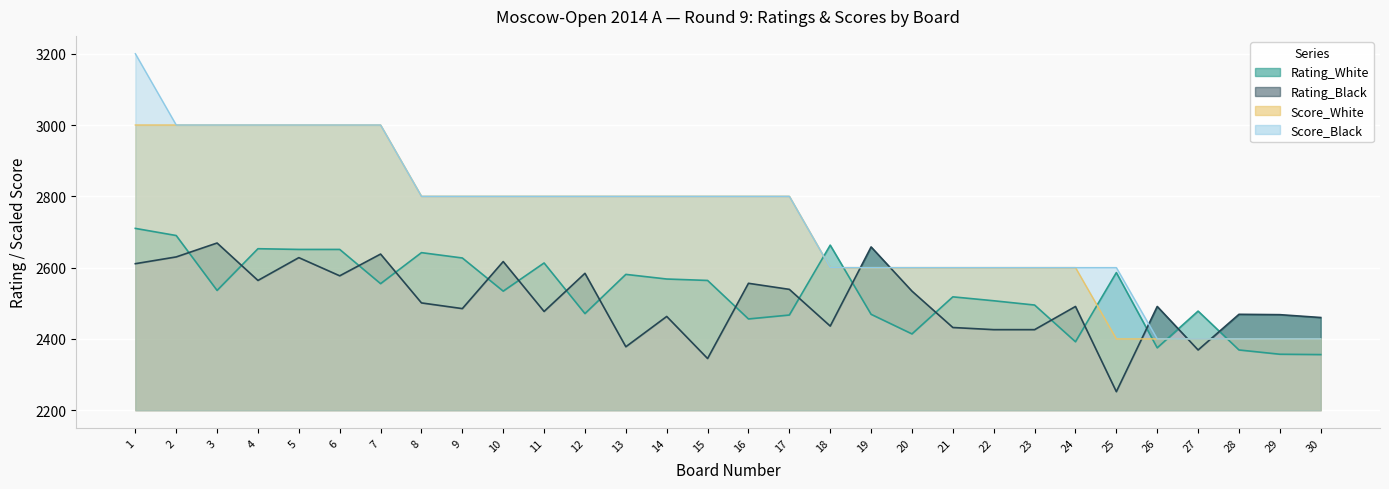

True or false: Score_Black and Rating_Black cross at least once.

True